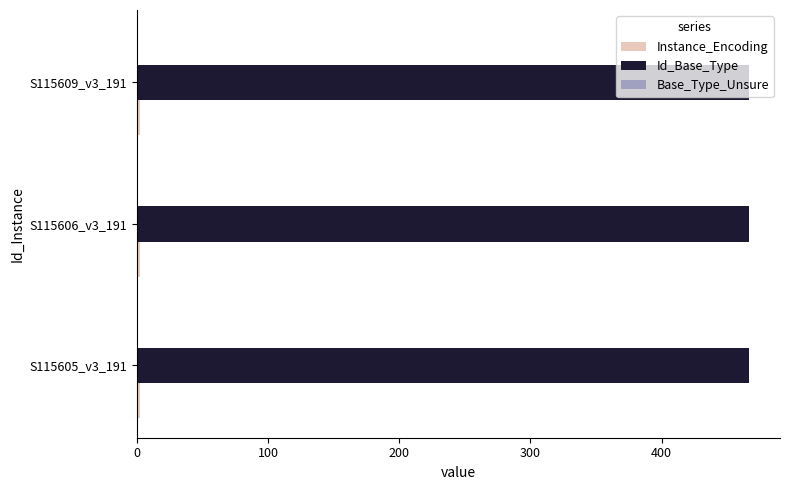

What is the average value of the Id_Base_Type series?

467